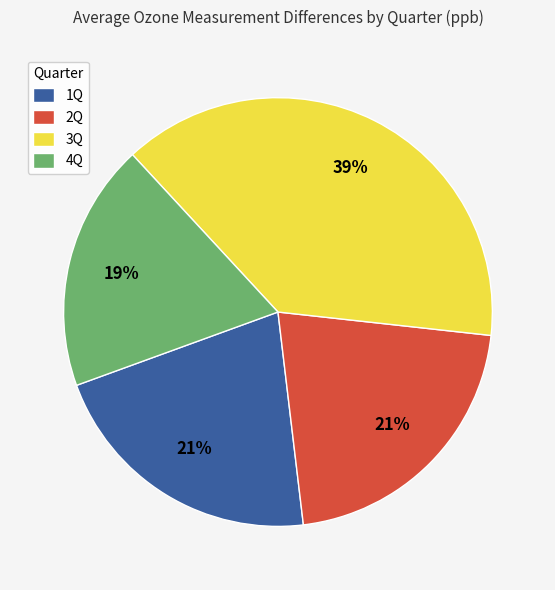

Is 3Q the majority of the pie?

No